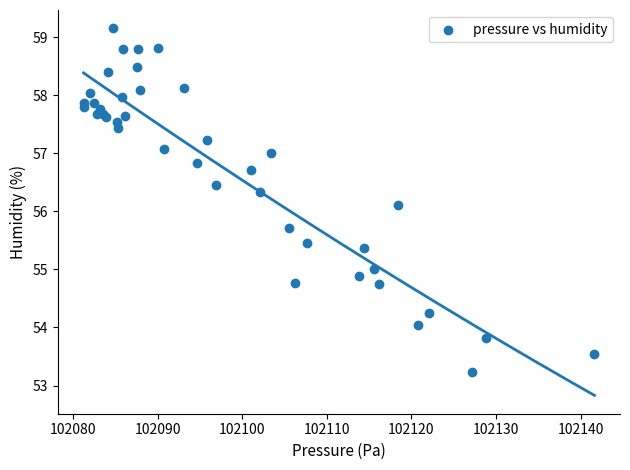

What Y value in the scatter plot is closest to 56?

56.1